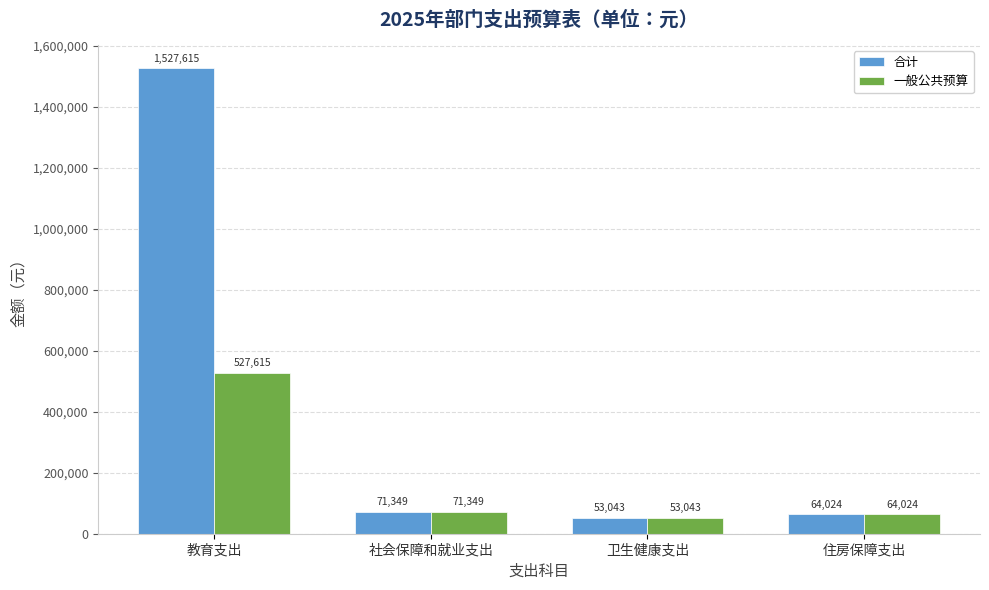

What is the label of the 2nd bar from the right?

卫生健康支出